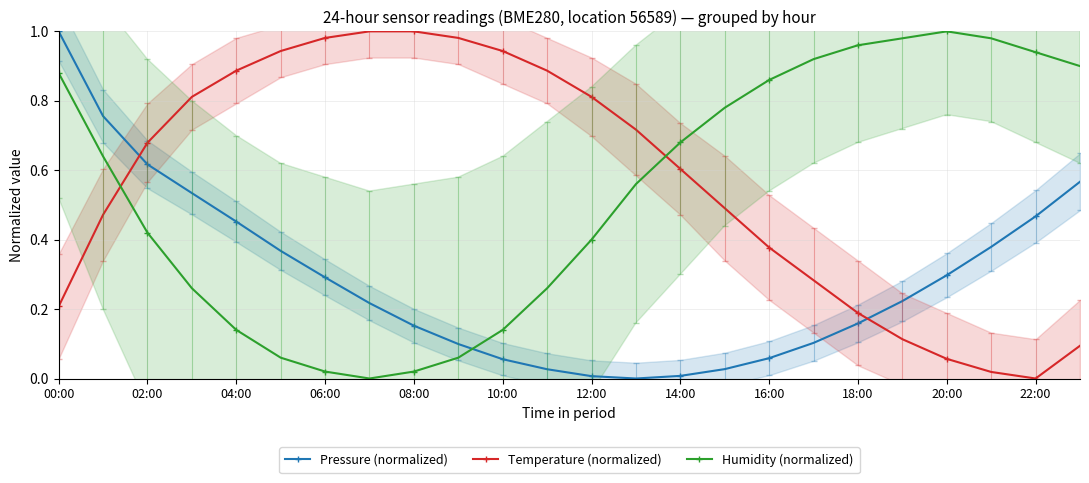

At which label does Pressure (normalized) reach its peak?

00:00